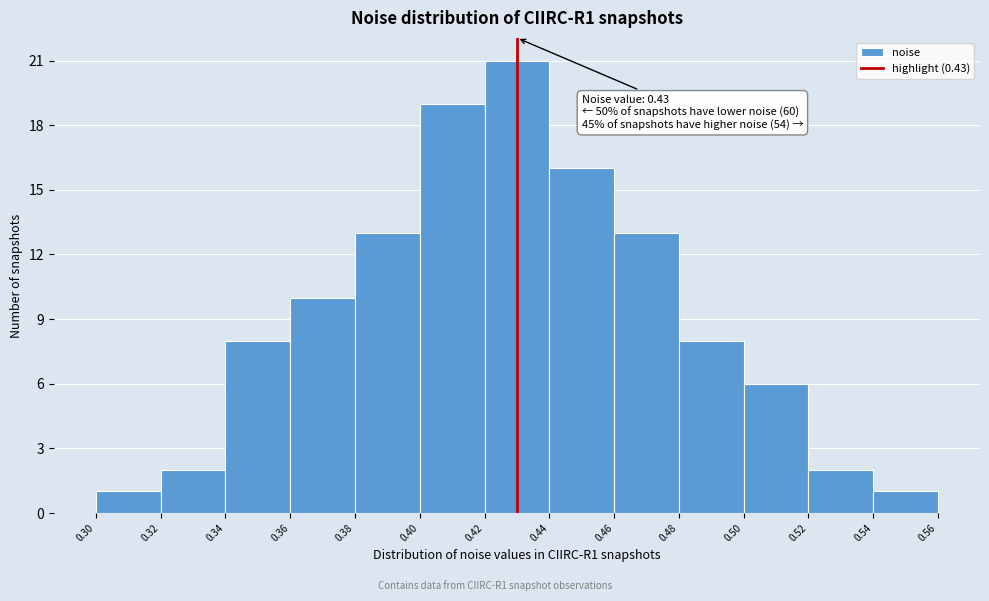

Which range on the x-axis has the tallest bar?

0.42 to 0.44